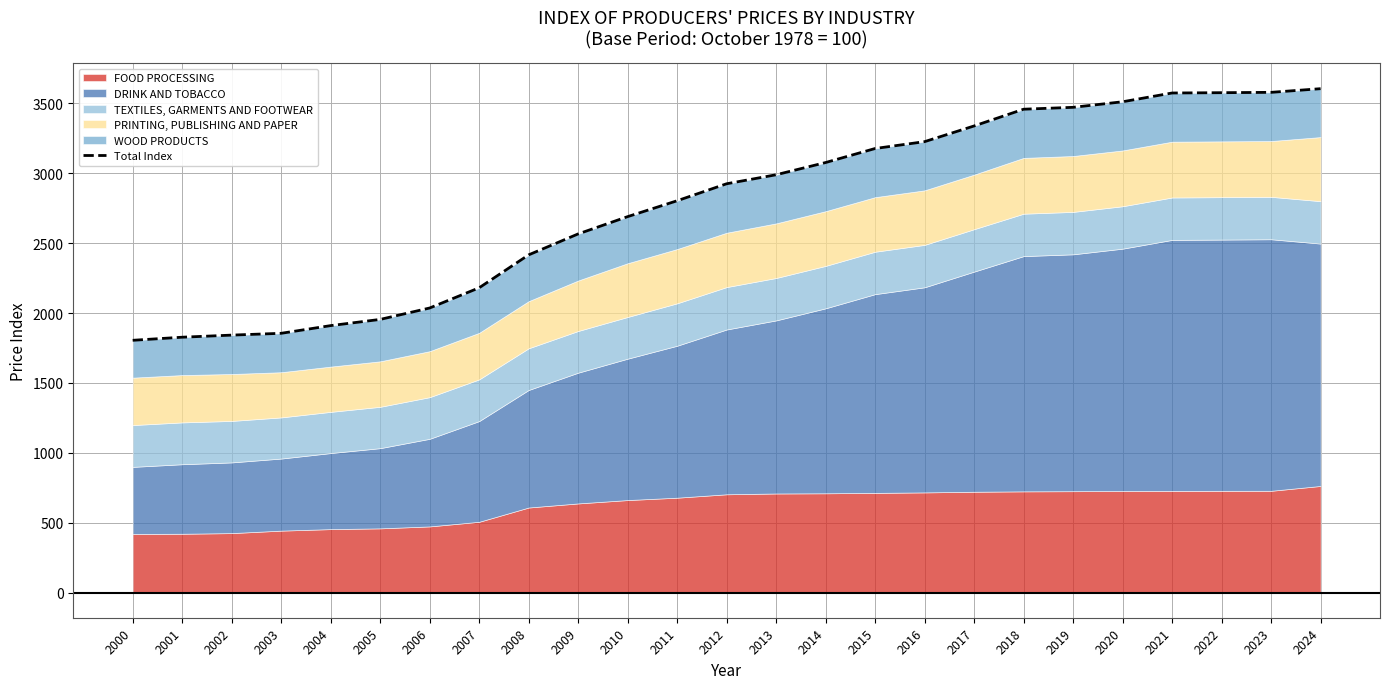

Does the chart display data point markers on the line(s)?

No